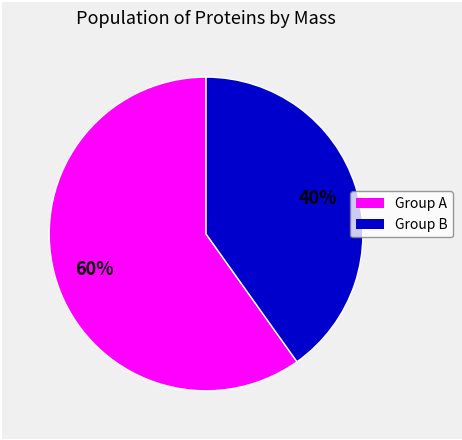

Does any single category account for the majority?

Yes